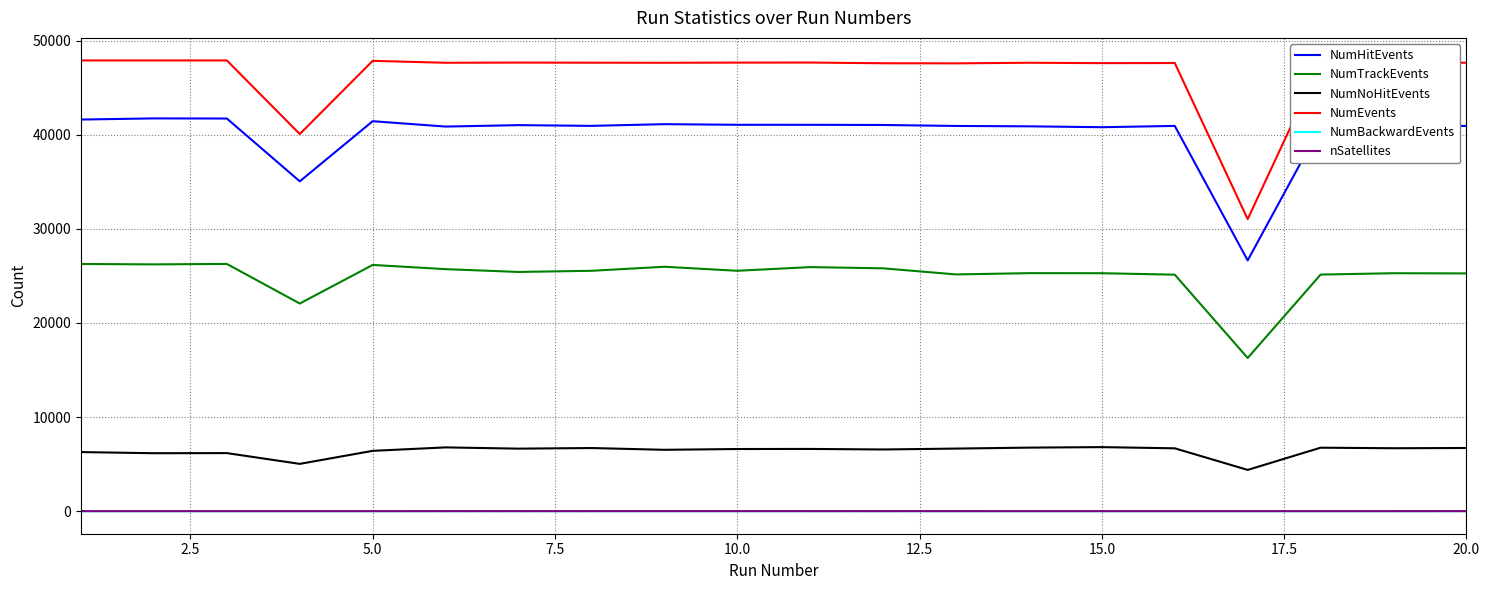

True or false: NumHitEvents and NumEvents intersect in this chart.

False